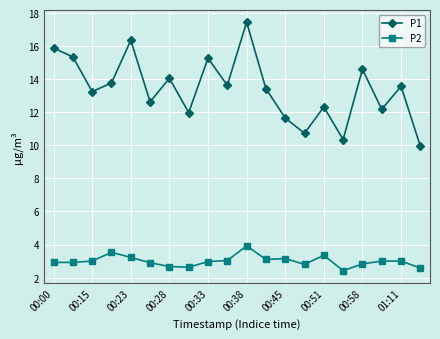

What is the average value of the P2 series?

3.0